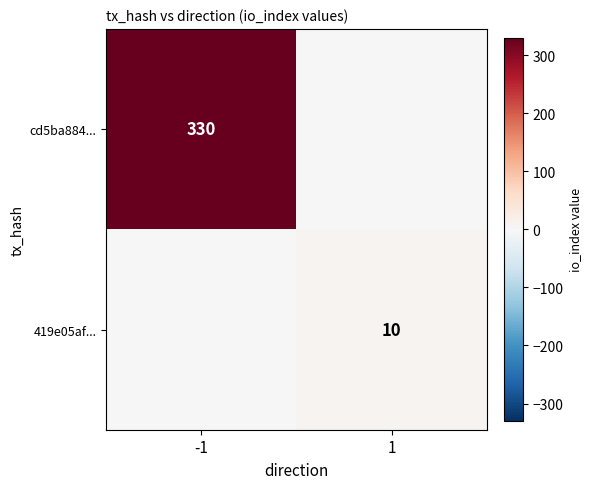

Is the value of cd5ba884... at -1 greater than the value of 419e05af... at 1?

Yes